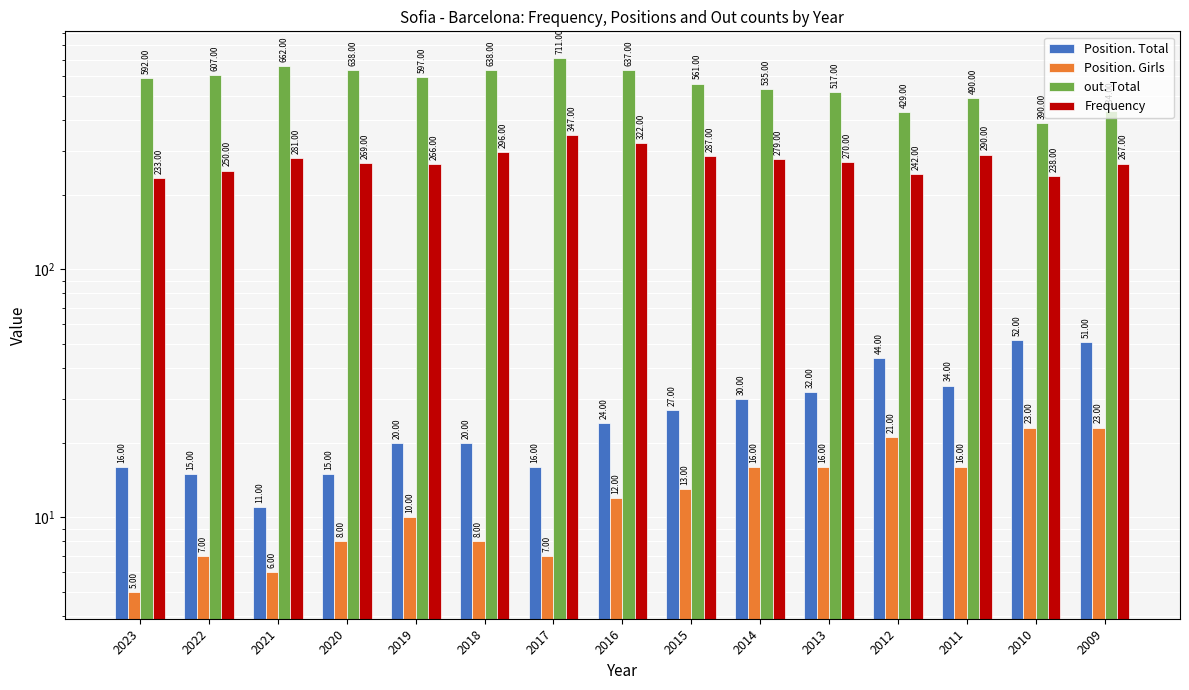

What are all the series names shown in the legend?

Position. Total, Position. Girls, out. Total, Frequency